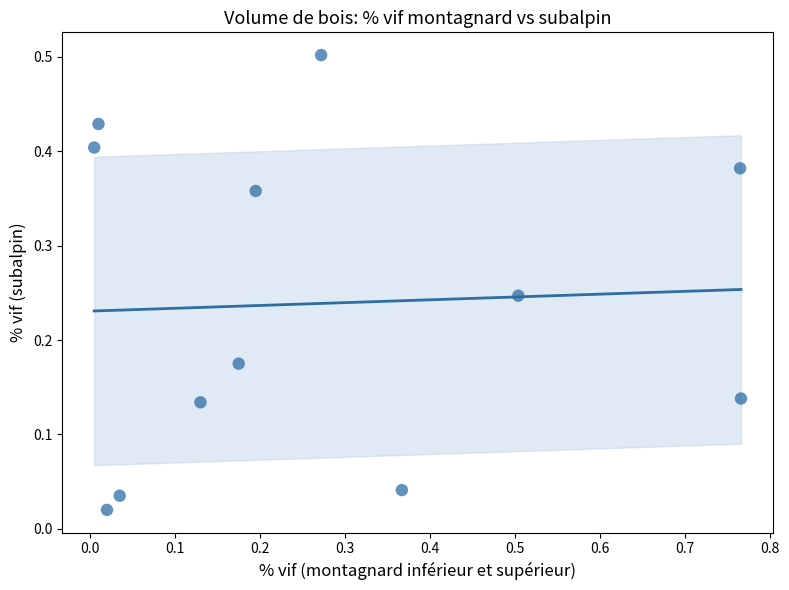

What is the range of X values (max minus min)?

0.8